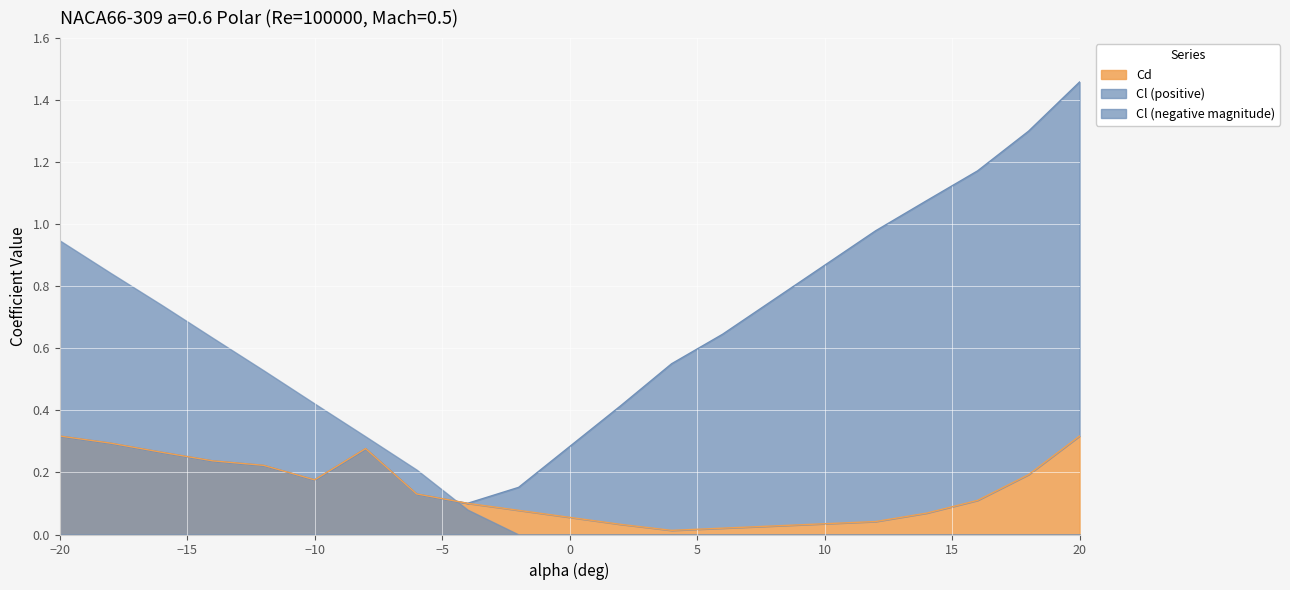

The chart shows a value of 0.1 at -4. True or false?

True